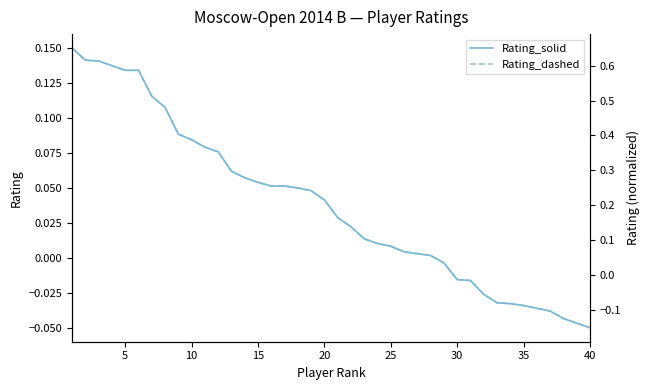

Between 5 and 20, which is larger?

5